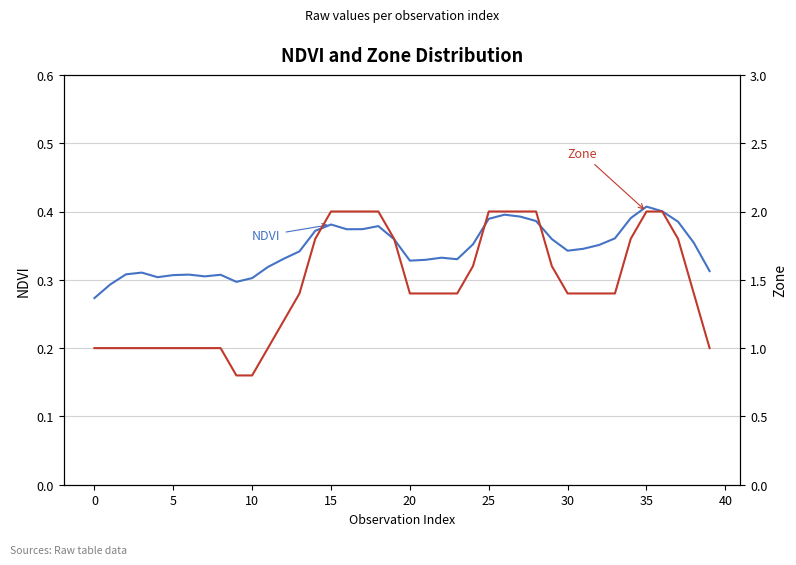

Between 20 and 31, which is larger?

31